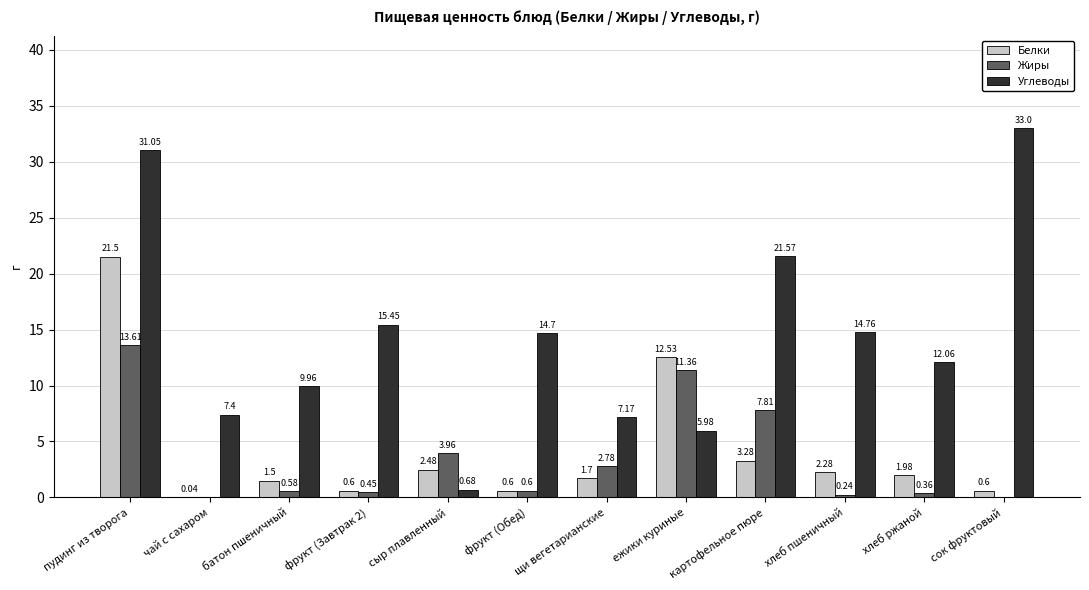

What is the total value across all series at чай с сахаром?

7.4